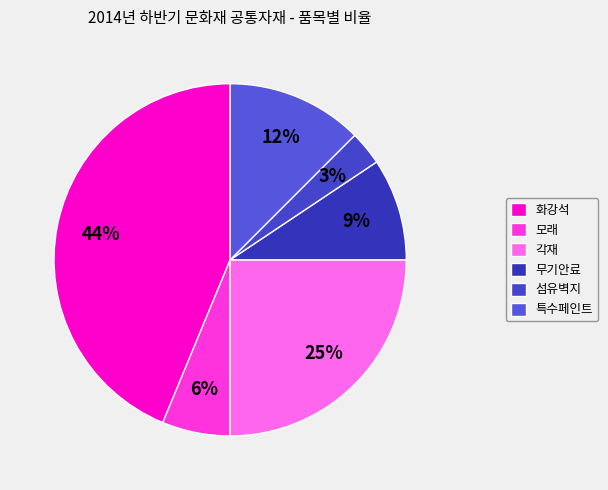

To the nearest percent, what is the average slice percentage?

17%